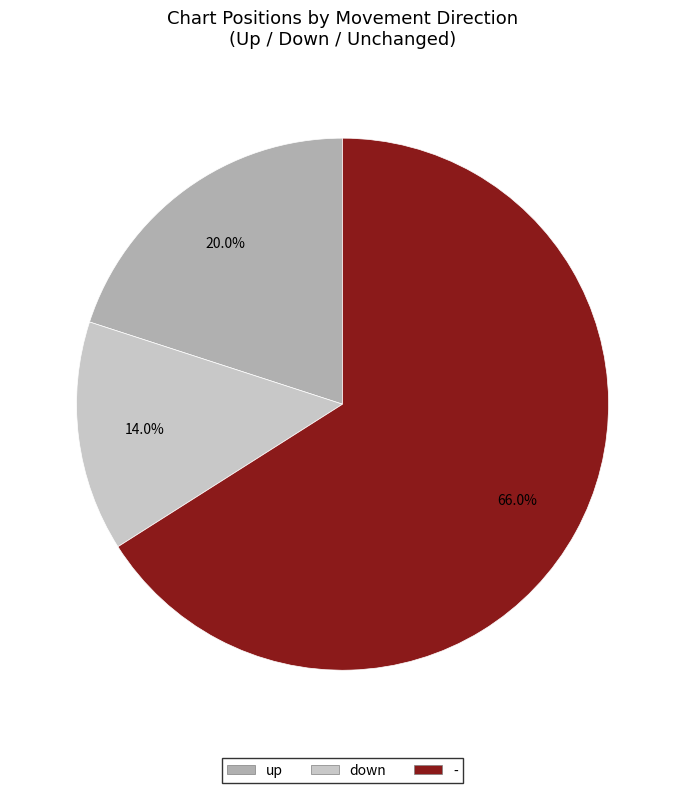

Does any single category account for the majority?

Yes